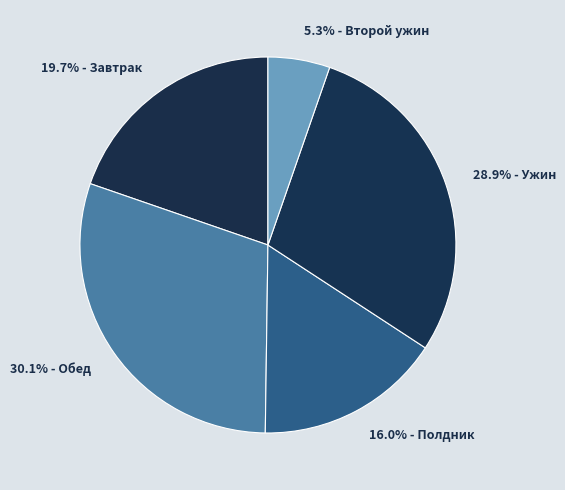

Is there a majority slice in this chart?

No